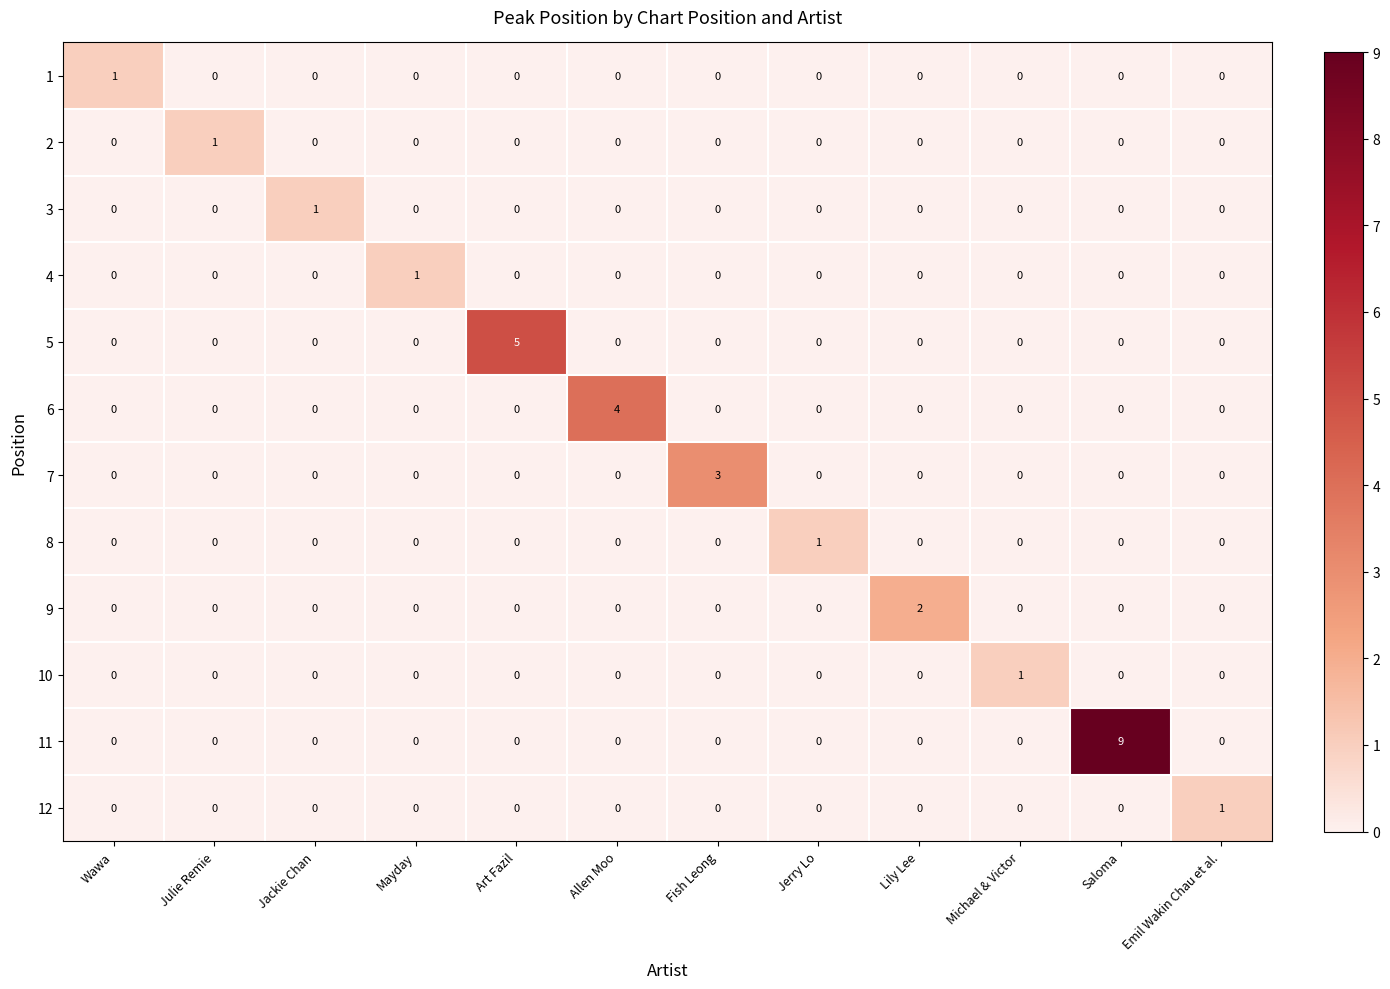

Which series has the largest total across all categories?

11